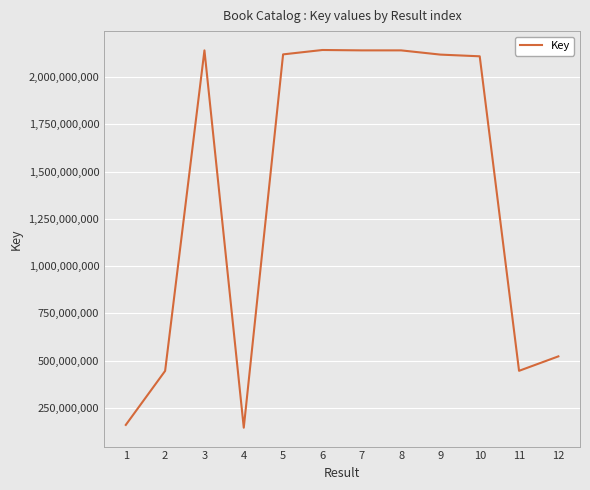

The value at 11 is 96182338. True or false?

False